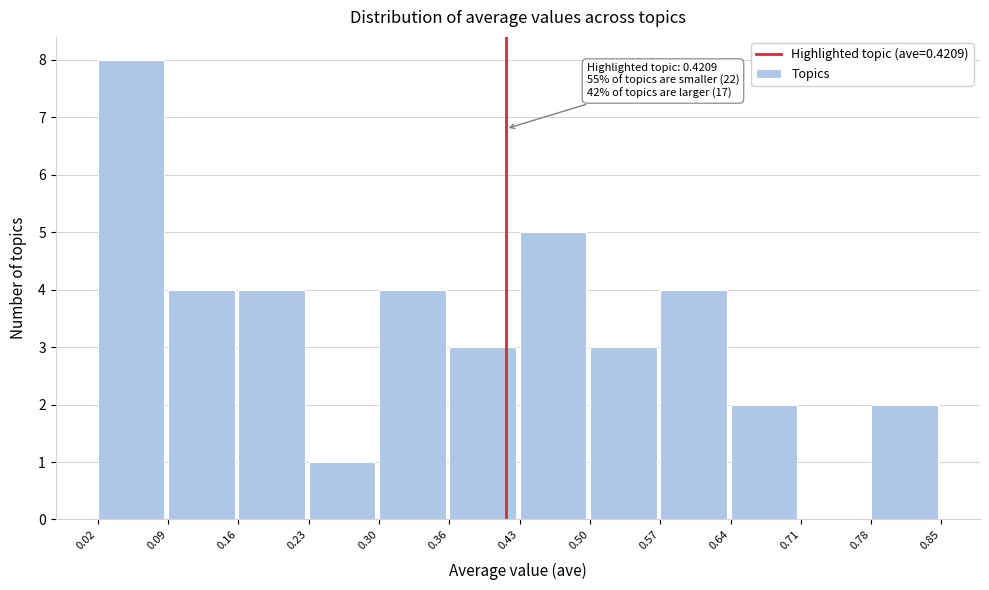

Over which range of the x-axis is the bar tallest?

0.02 to 0.09